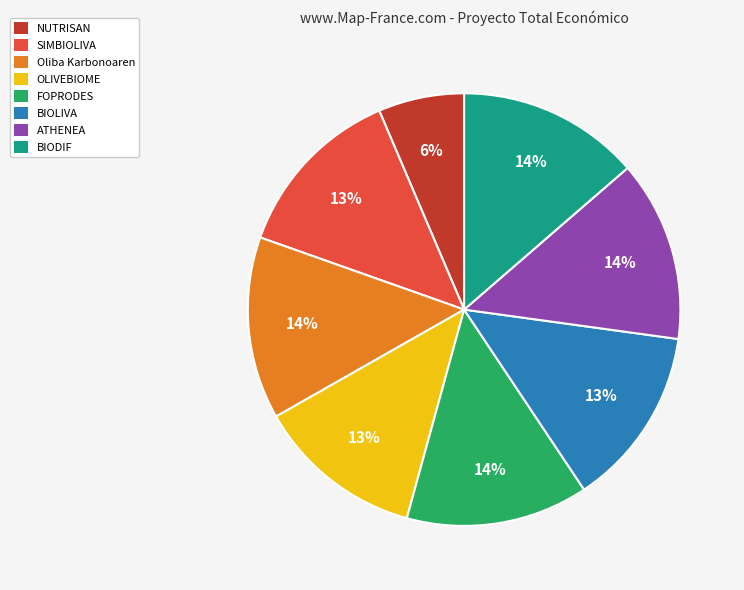

Which has a higher value, SIMBIOLIVA or NUTRISAN?

SIMBIOLIVA